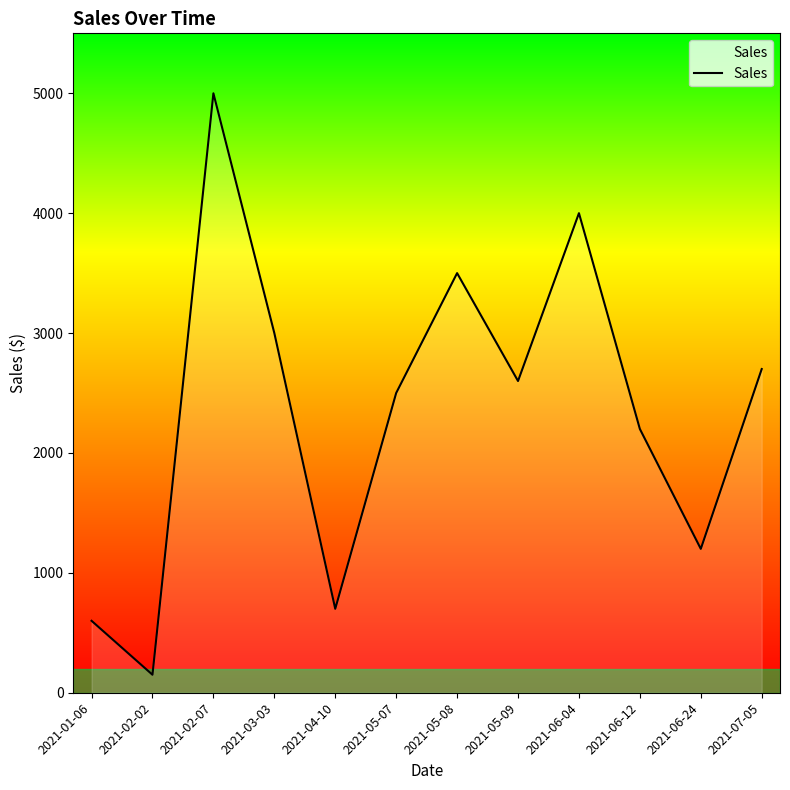

How many lines are shown in the chart?

1